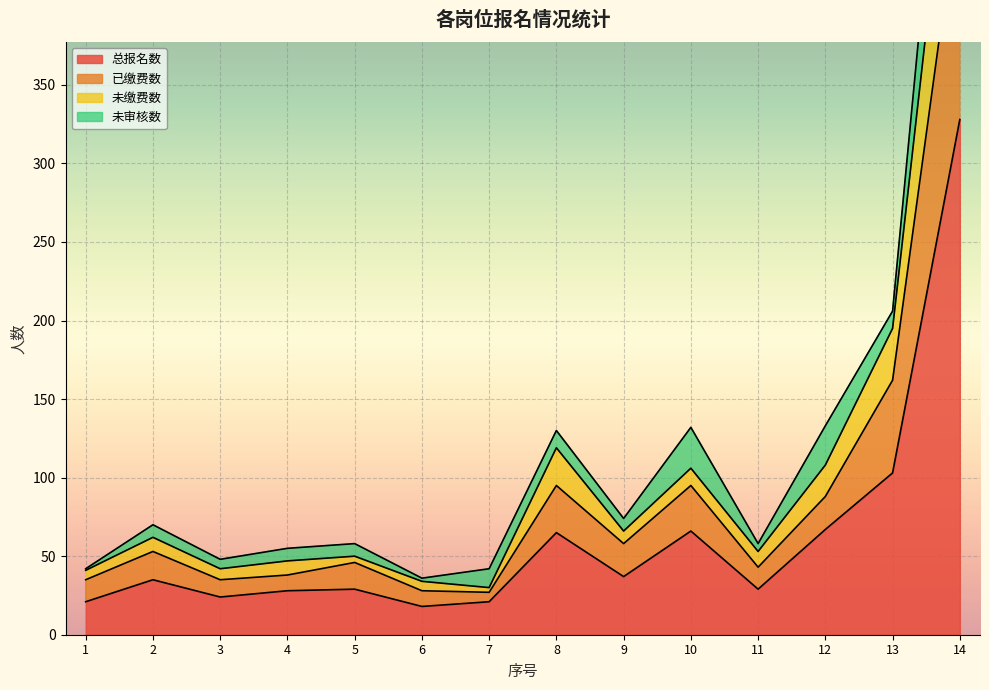

The value of 总报名数 at 14 is 328. True or false?

True